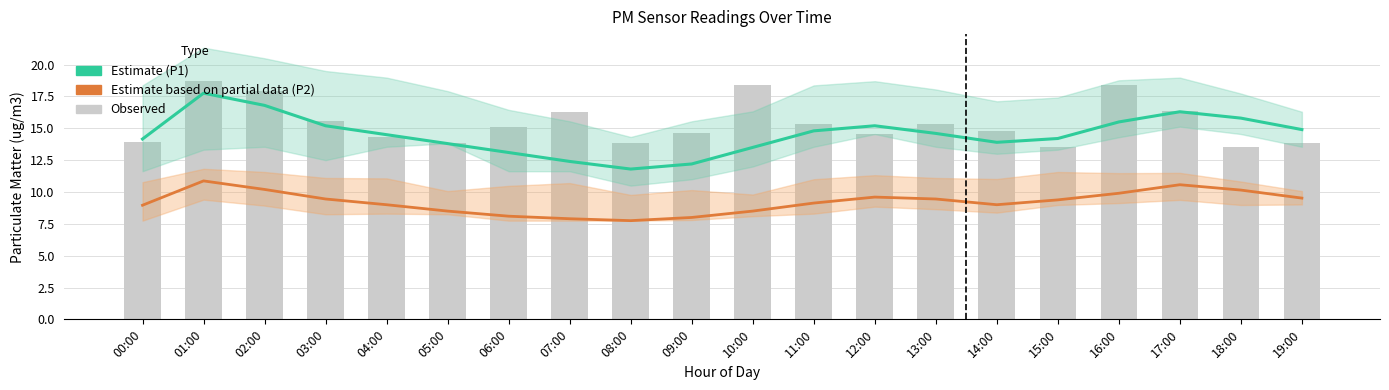

The Estimate based on partial data series shows 6.3 at 12:00. True or false?

False